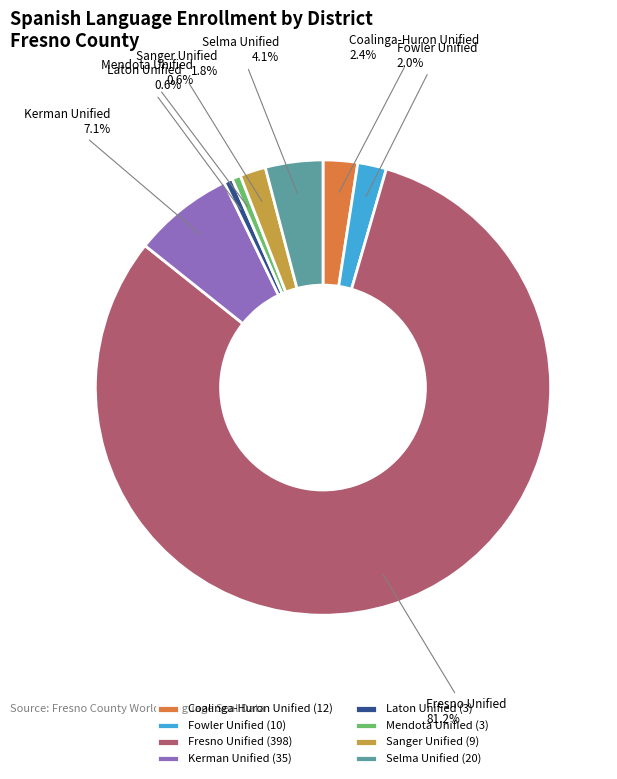

Count the number of slices in the pie.

8